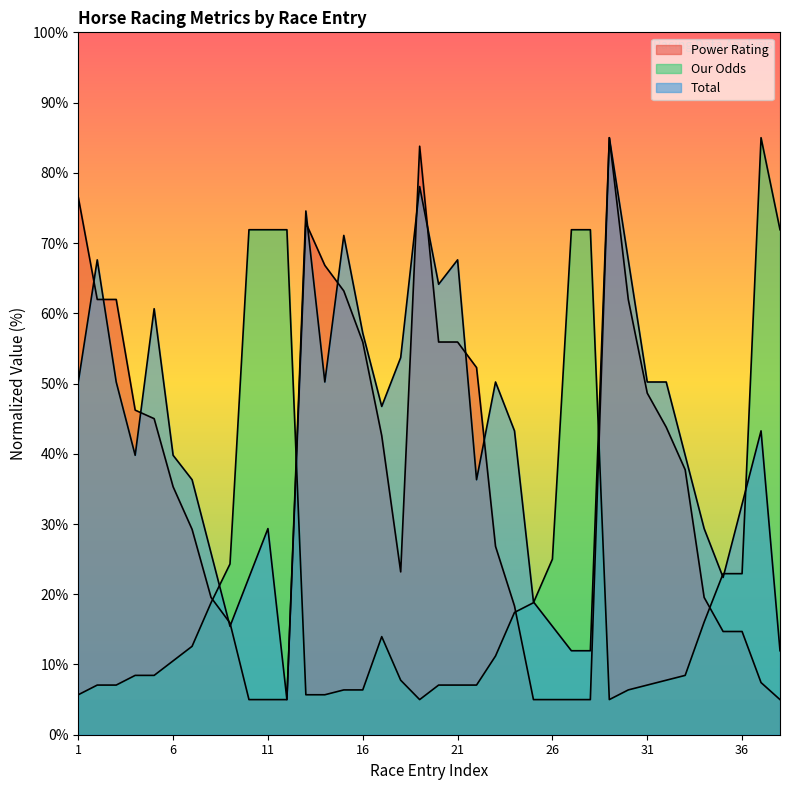

What is the minimum value shown in the chart?

5.0